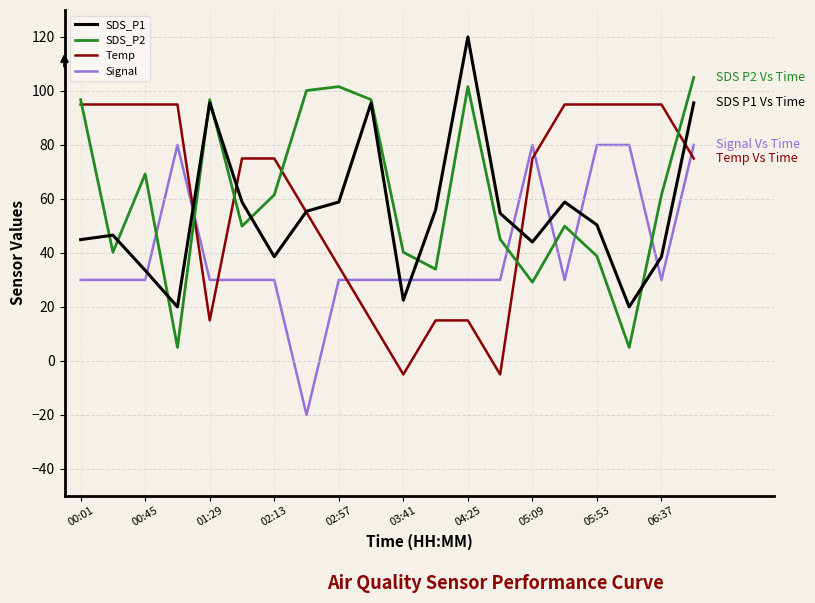

At how many categories does at least one series exceed 113?

1